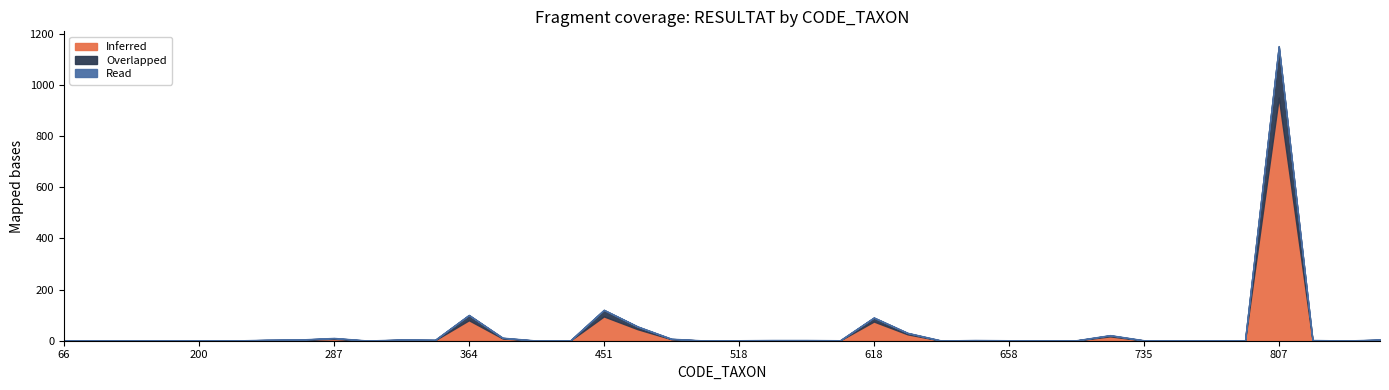

How many data points in Inferred are above 1?

19